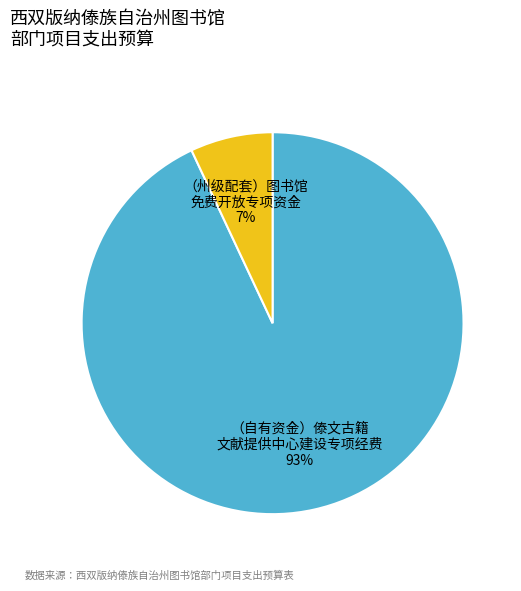

Count the number of slices in the pie.

2